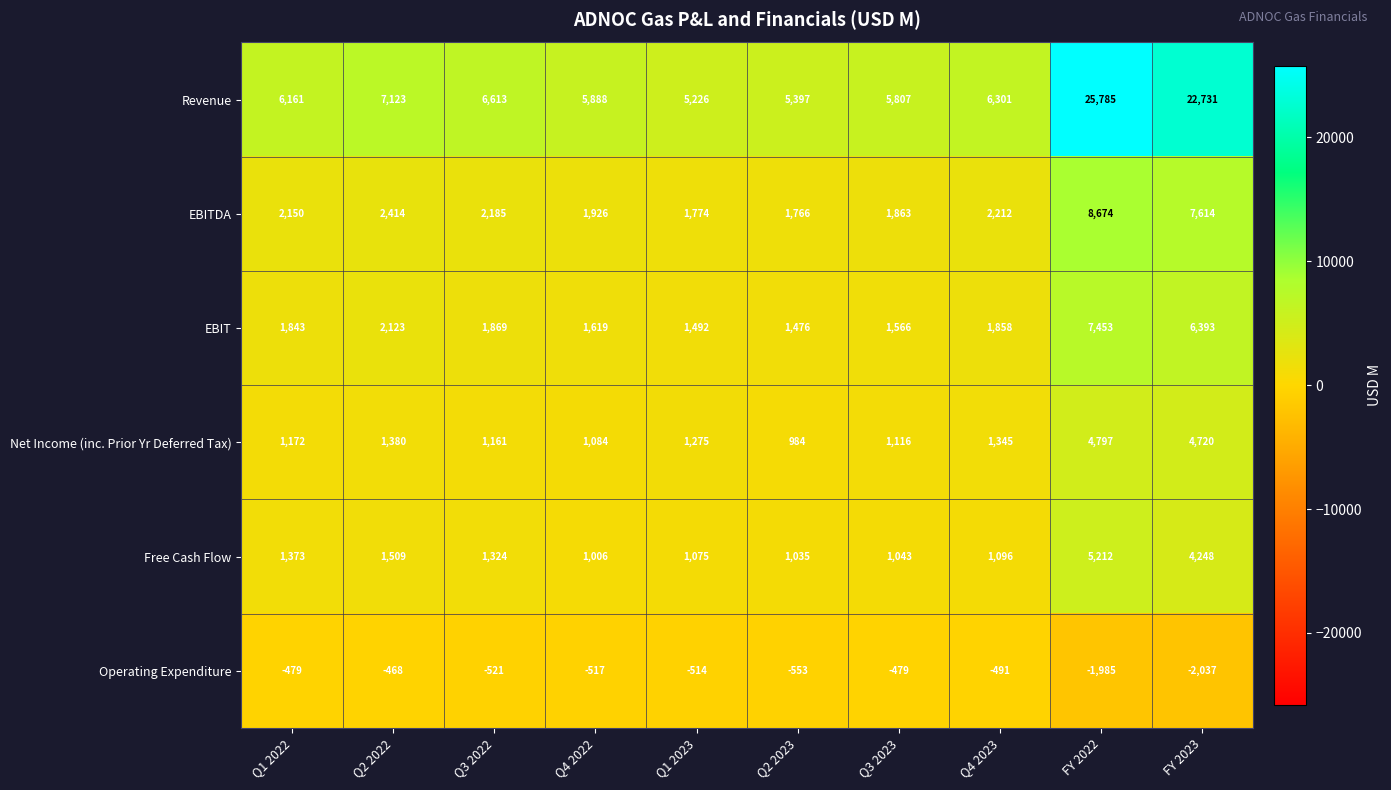

Read the EBITDA value at Q1 2023.

1774